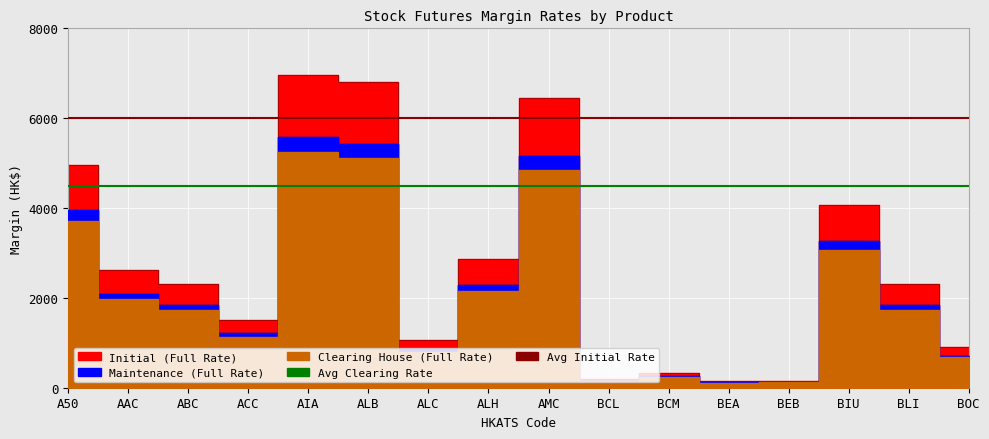

Which category has the highest value in the Avg Initial Rate series?

A50